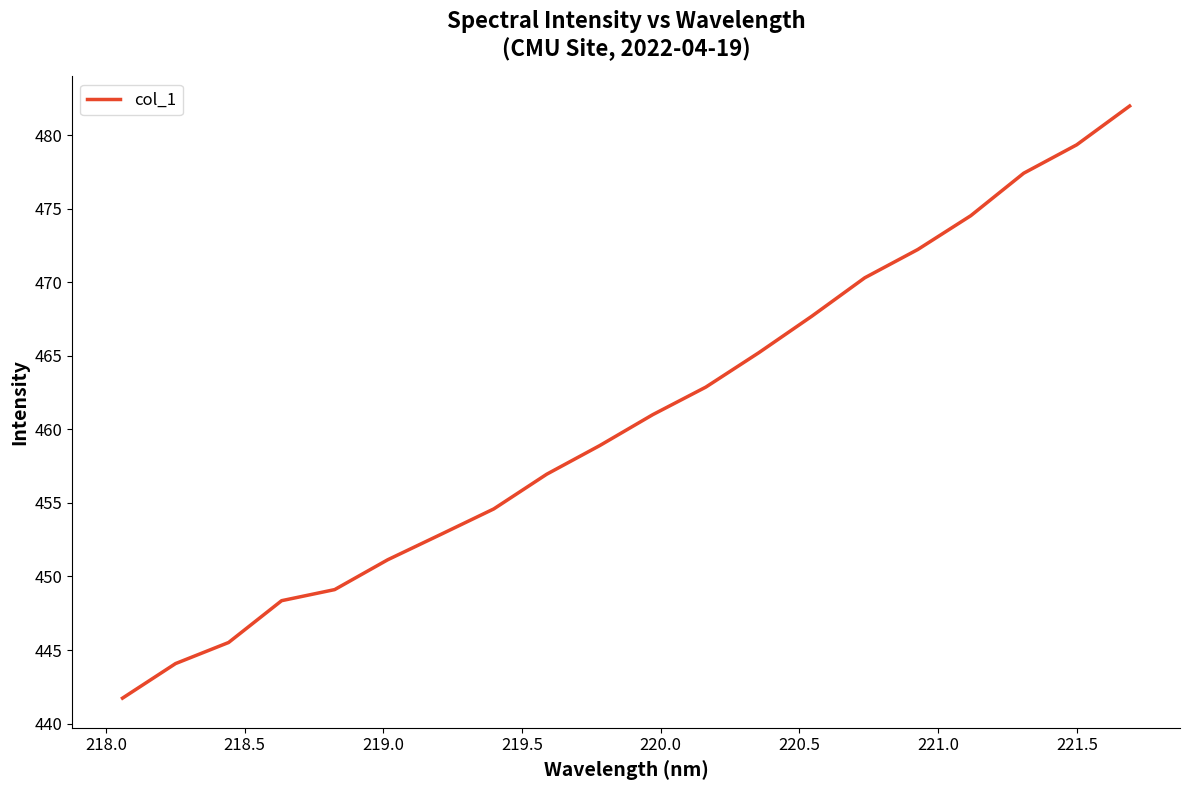

What is the maximum value shown in the chart?

482.0